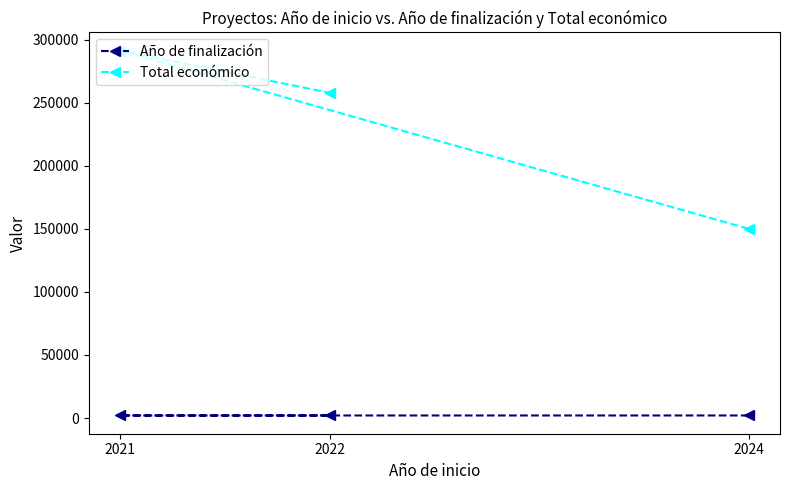

What is the lowest value of the Total económico series?

150000